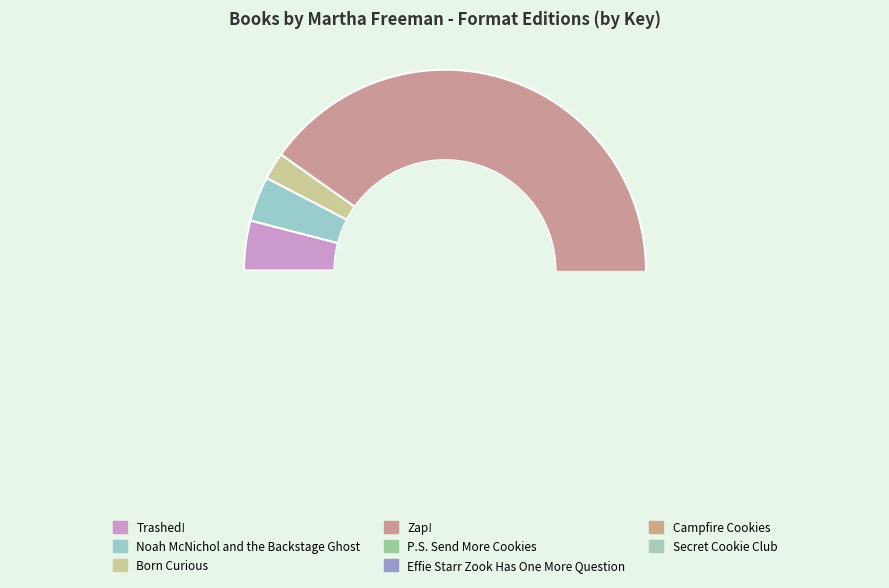

What is the smallest slice in the pie chart?

Born Curious